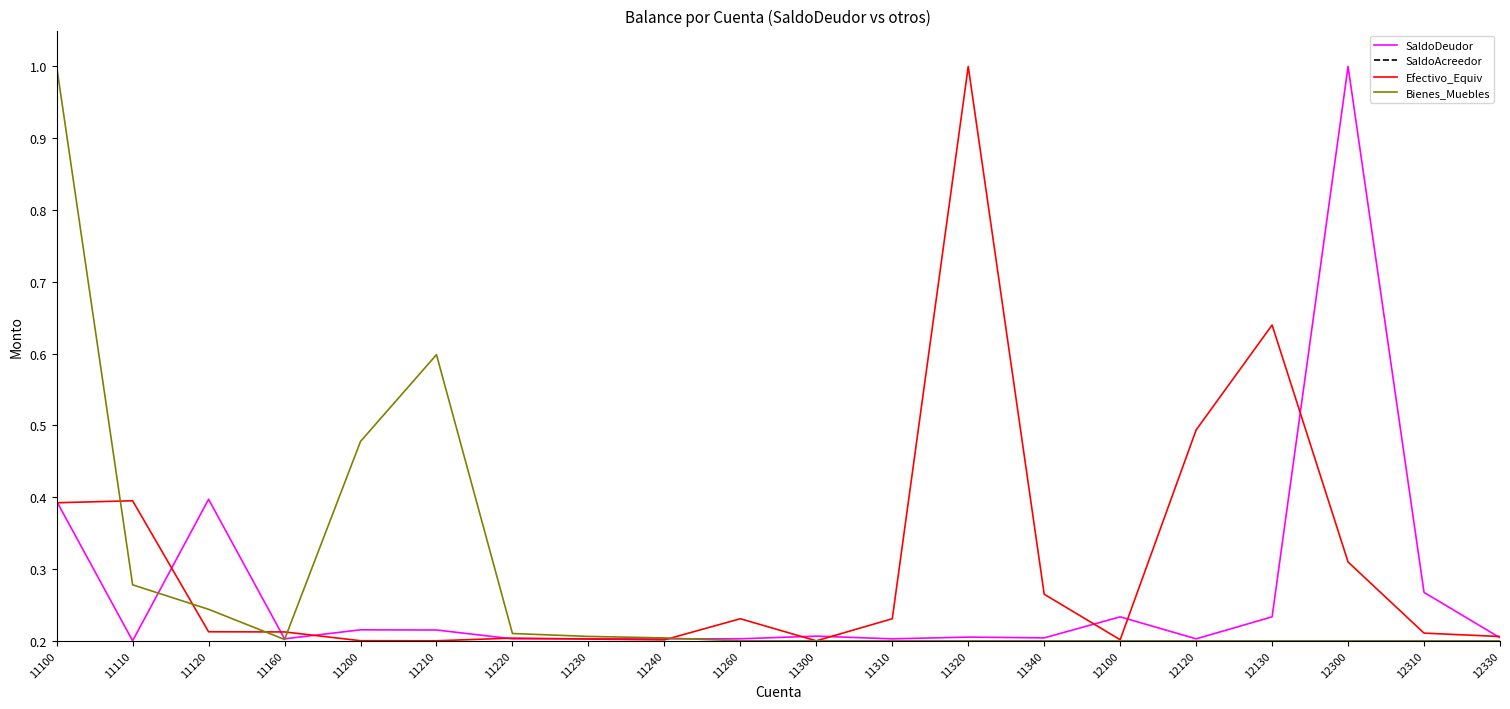

Between which two adjacent categories do Bienes_Muebles and SaldoDeudor first intersect?

11110 and 11120